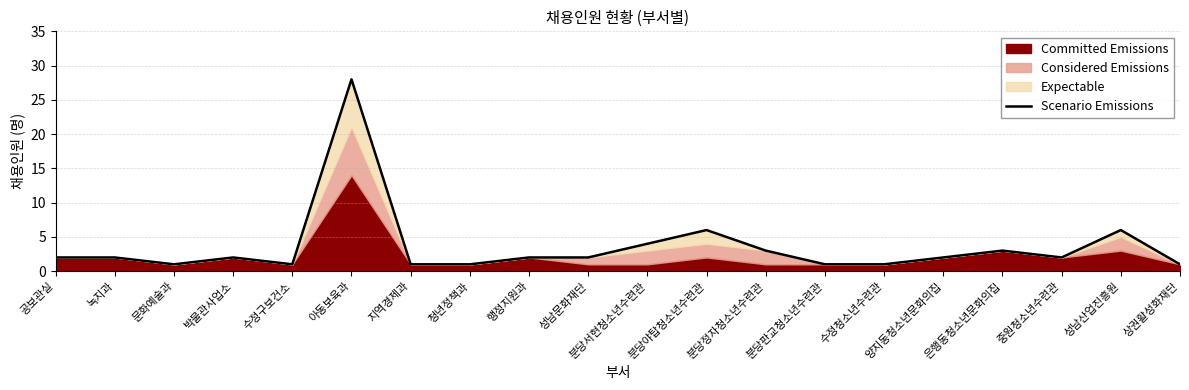

Count the number of categories in the chart.

20